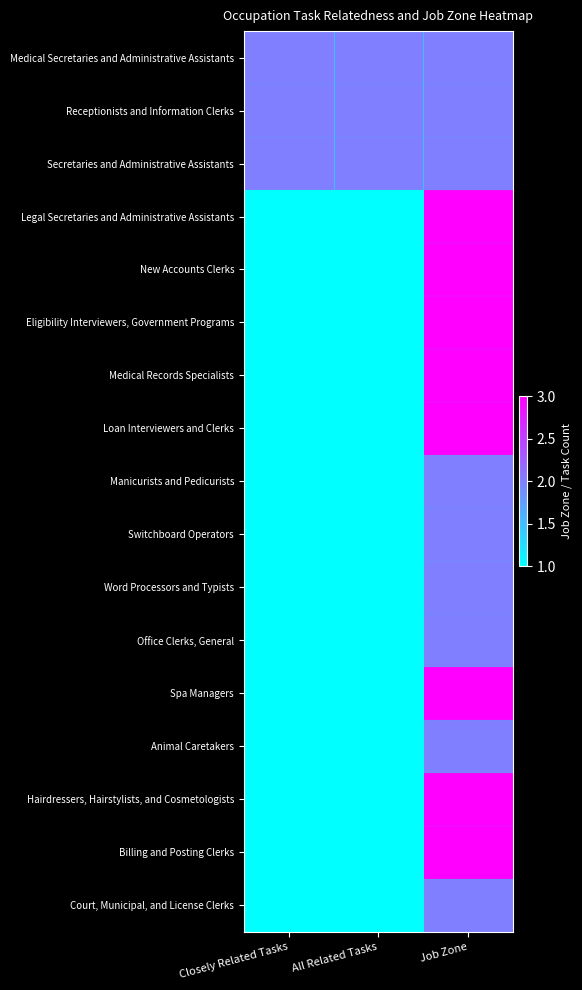

Reading left to right, extract all data points from this chart.

Medical Secretaries and Administrative Assistants: Closely Related Tasks=2	All Related Tasks=2	Job Zone=2
Receptionists and Information Clerks: Closely Related Tasks=2	All Related Tasks=2	Job Zone=2
Secretaries and Administrative Assistants: Closely Related Tasks=2	All Related Tasks=2	Job Zone=2
Legal Secretaries and Administrative Assistants: Closely Related Tasks=1	All Related Tasks=1	Job Zone=3
New Accounts Clerks: Closely Related Tasks=1	All Related Tasks=1	Job Zone=3
Eligibility Interviewers, Government Programs: Closely Related Tasks=1	All Related Tasks=1	Job Zone=3
Medical Records Specialists: Closely Related Tasks=1	All Related Tasks=1	Job Zone=3
Loan Interviewers and Clerks: Closely Related Tasks=1	All Related Tasks=1	Job Zone=3
Manicurists and Pedicurists: Closely Related Tasks=1	All Related Tasks=1	Job Zone=2
Switchboard Operators: Closely Related Tasks=1	All Related Tasks=1	Job Zone=2
Word Processors and Typists: Closely Related Tasks=1	All Related Tasks=1	Job Zone=2
Office Clerks, General: Closely Related Tasks=1	All Related Tasks=1	Job Zone=2
Spa Managers: Closely Related Tasks=1	All Related Tasks=1	Job Zone=3
Animal Caretakers: Closely Related Tasks=1	All Related Tasks=1	Job Zone=2
Hairdressers, Hairstylists, and Cosmetologists: Closely Related Tasks=1	All Related Tasks=1	Job Zone=3
Billing and Posting Clerks: Closely Related Tasks=1	All Related Tasks=1	Job Zone=3
Court, Municipal, and License Clerks: Closely Related Tasks=1	All Related Tasks=1	Job Zone=2